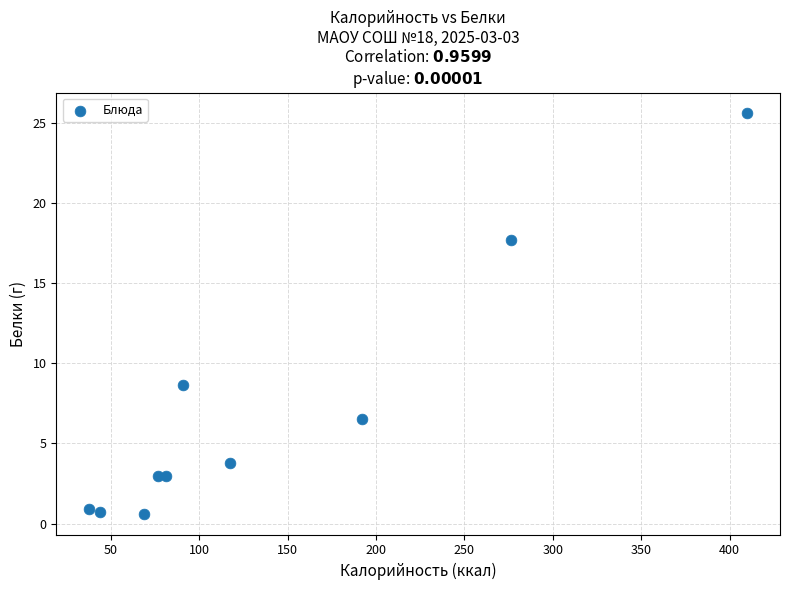

What Y value in the scatter plot is closest to 13?

8.7